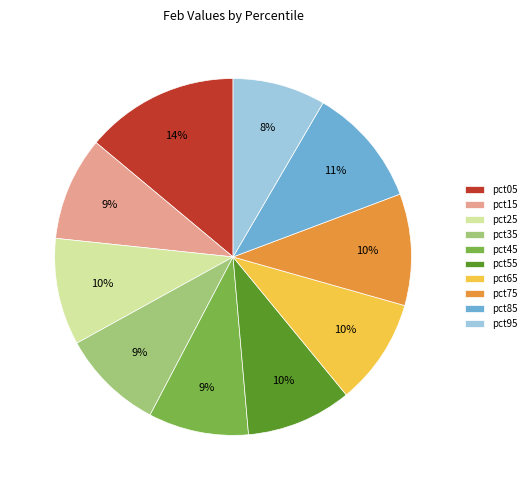

To the nearest percent, what percentage of the pie is pct65?

10%